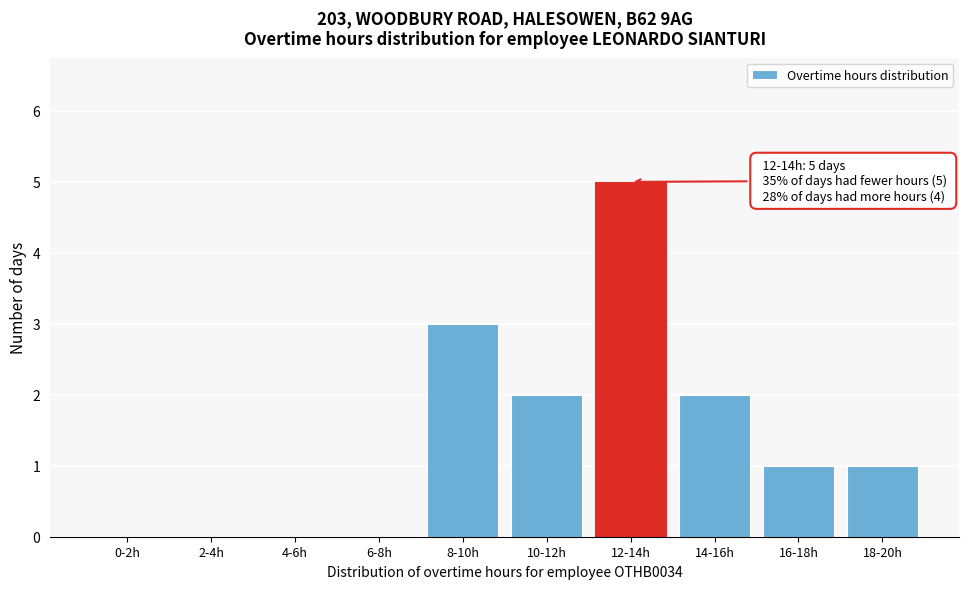

Reading left to right, list all the values displayed in this chart.

0-2h=0	2-4h=0	4-6h=0	6-8h=0	8-10h=3	10-12h=2	12-14h=5	14-16h=2	16-18h=1	18-20h=1